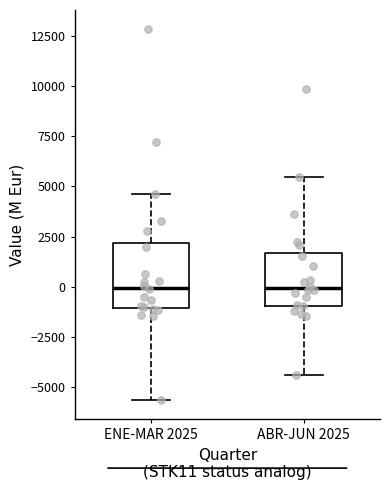

Where does the lower whisker of the box for ABR-JUN 2025 end on the y-axis? The values are not printed on the chart, so give them approximately, as read against the axis.

-4500